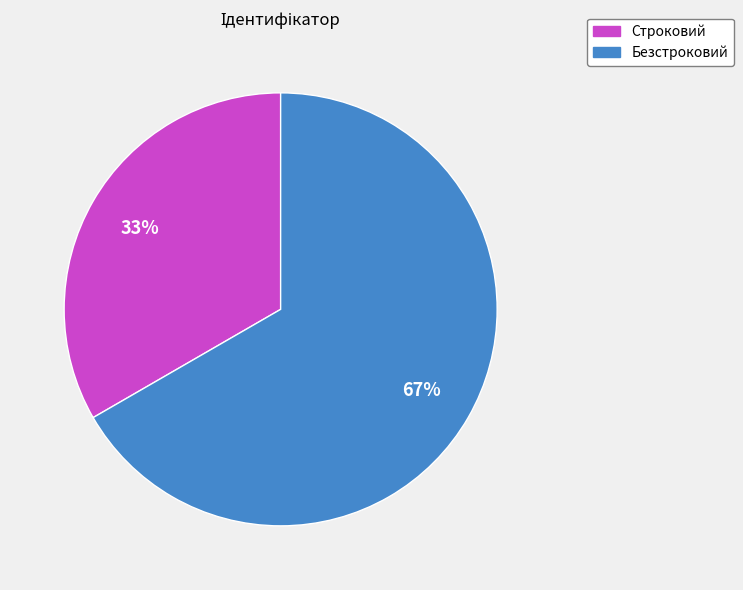

Is there any slice that represents more than half of the pie?

Yes